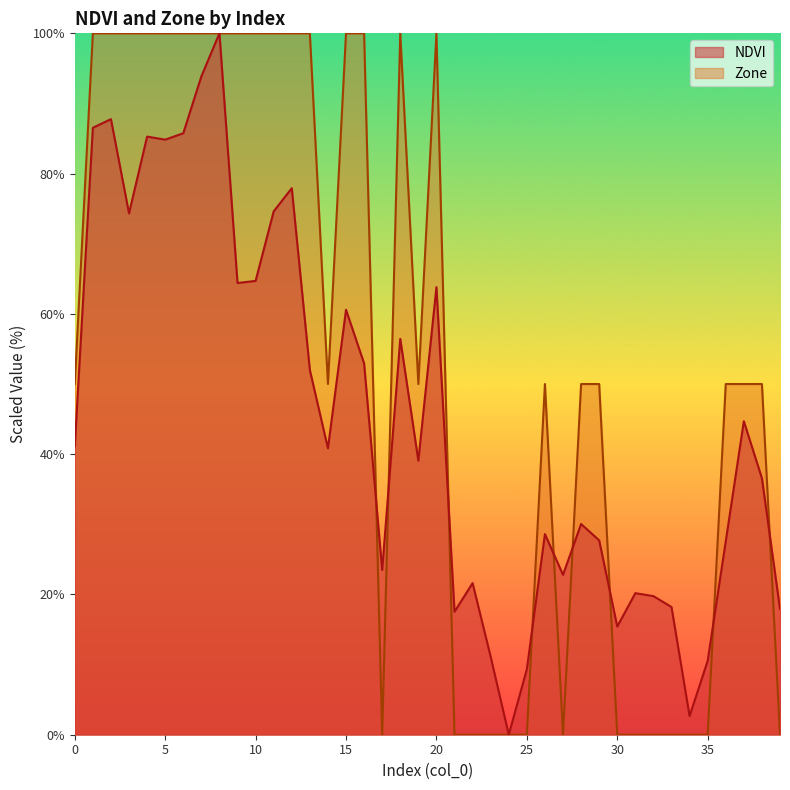

At which category does the chart reach its peak across all series?

8